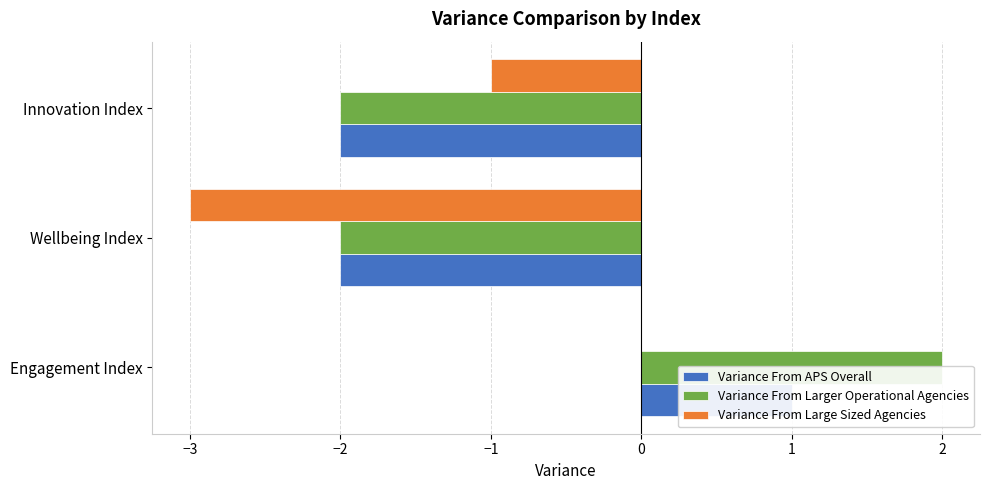

Which series has the widest spread of values?

Variance From Larger Operational Agencies